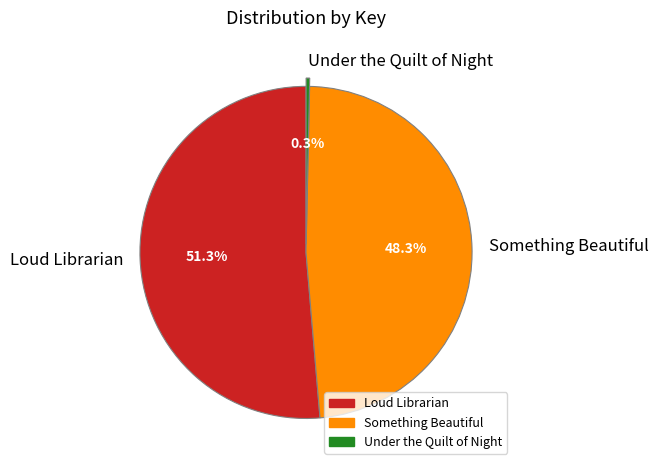

Between Loud Librarian and Under the Quilt of Night, which is larger?

Loud Librarian